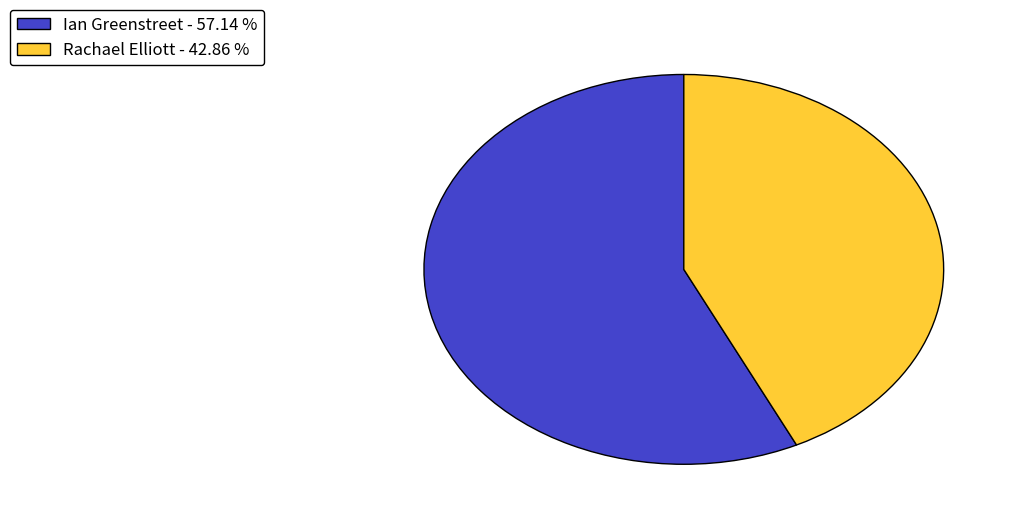

Rank the categories by value from highest to lowest.

Ian Greenstreet, Rachael Elliott